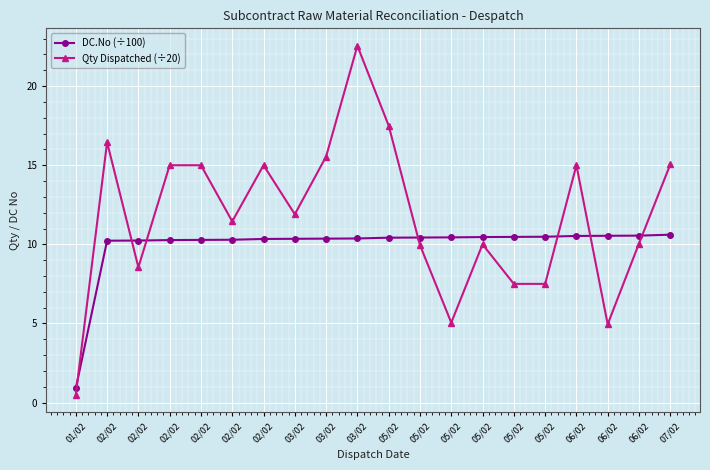

Is this an area chart (filled region under the line)?

No